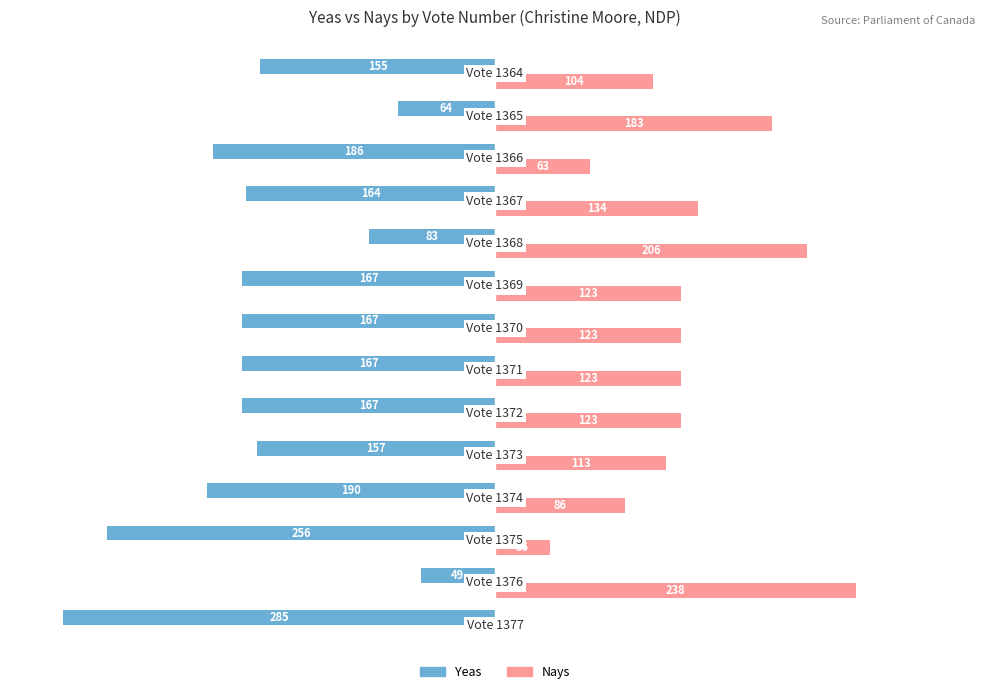

What is the greatest value displayed?

238